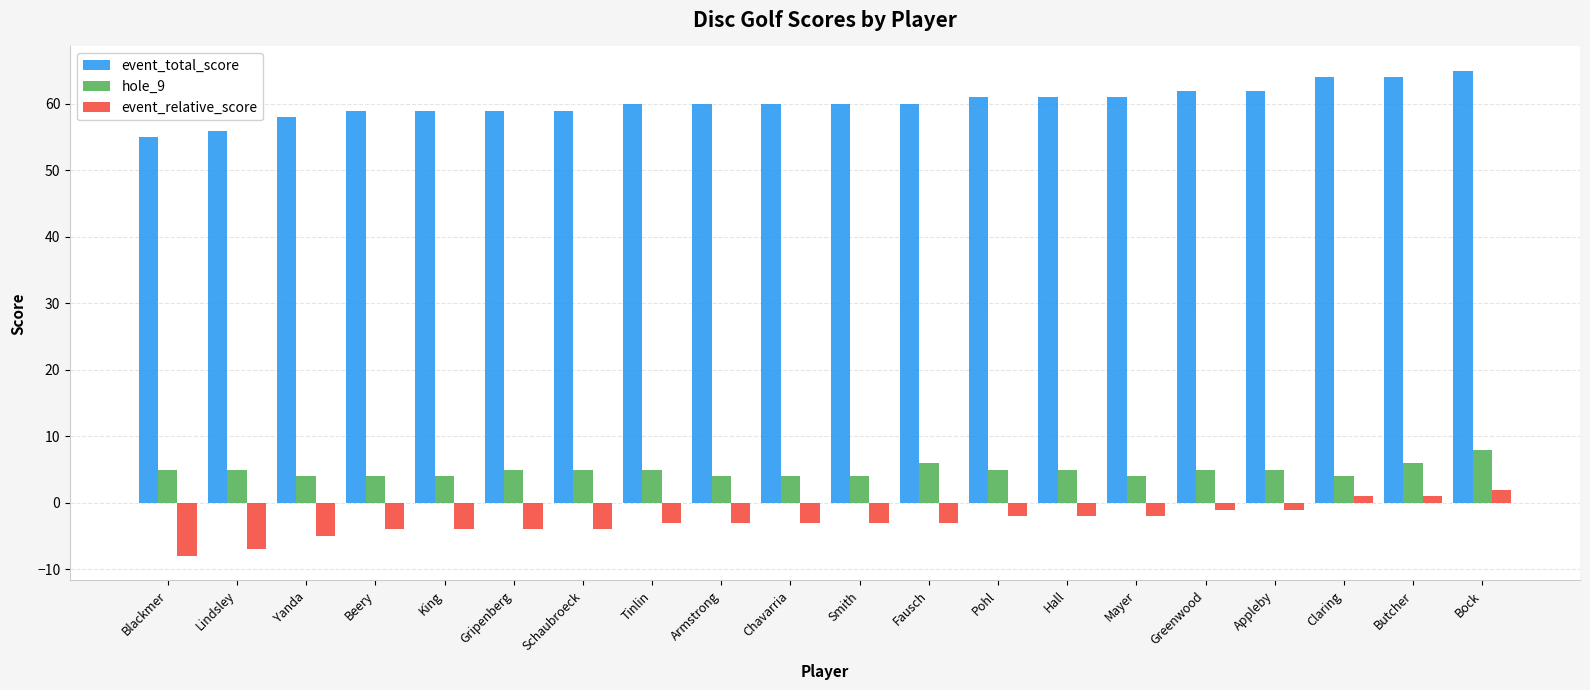

The event_relative_score series shows -4 at Beery. True or false?

True